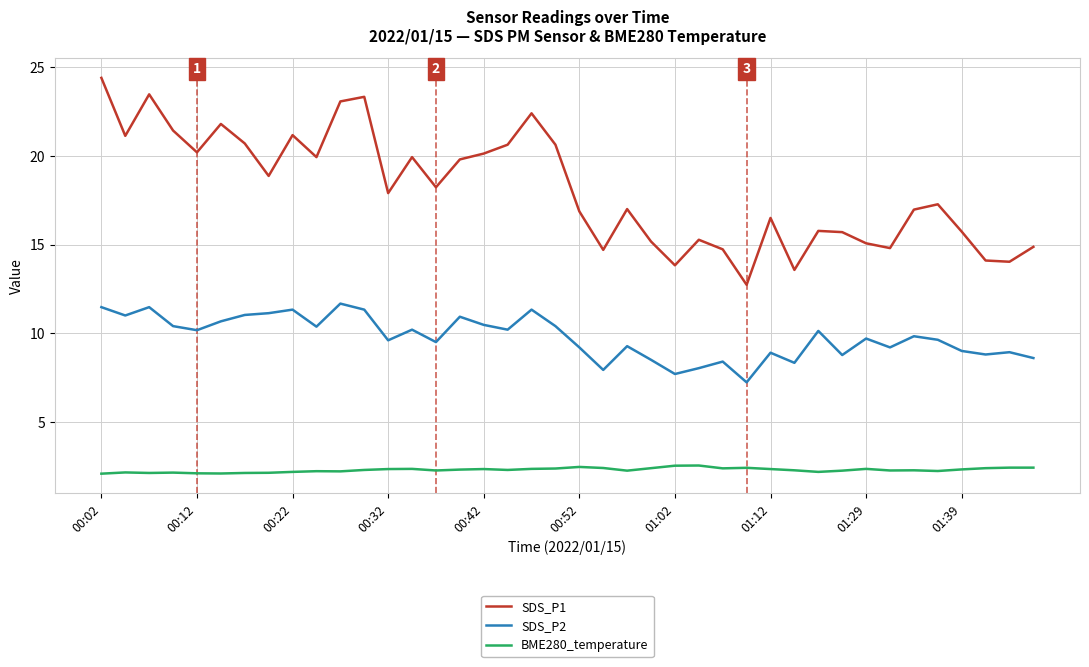

Does the chart display data point markers on the line(s)?

No